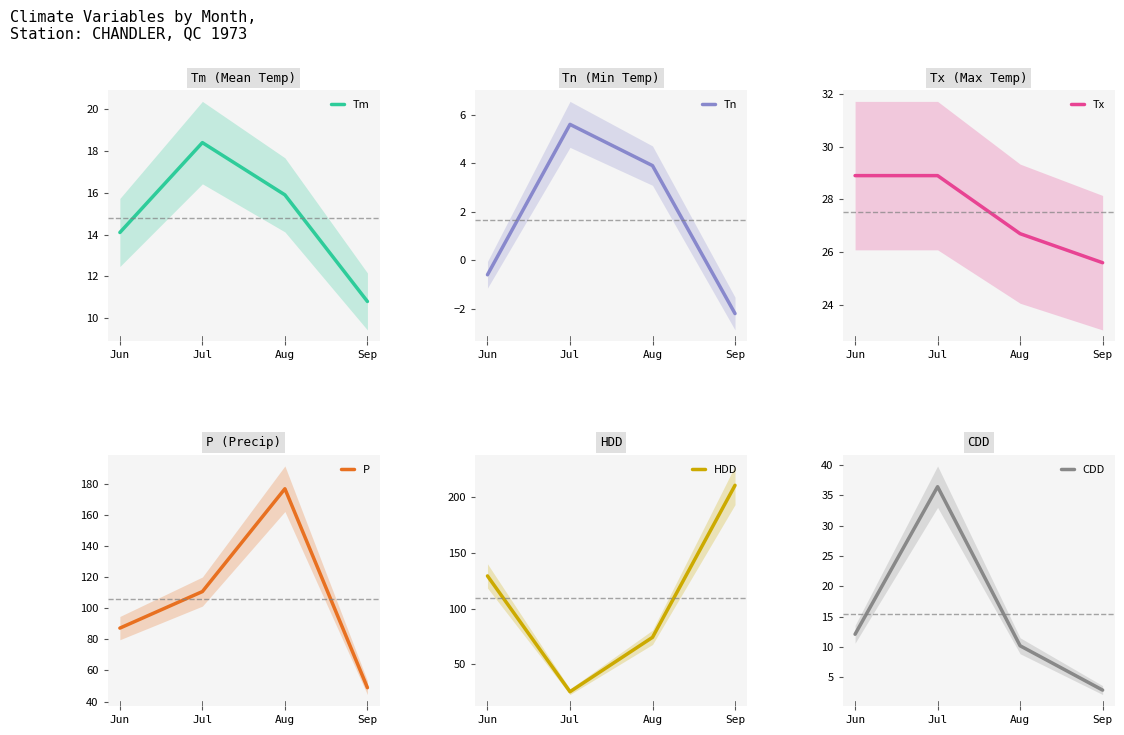

Reading left to right, what are all the values shown in this chart?

Tm: 14.1	18.4	15.9	10.8
Tn: -0.6	5.6	3.9	-2.2
Tx: 28.9	28.9	26.7	25.6
P: 87.2	110.7	176.8	48.9
HDD: 129.4	25.5	74.3	210.7
CDD: 12.1	36.4	10.2	2.9